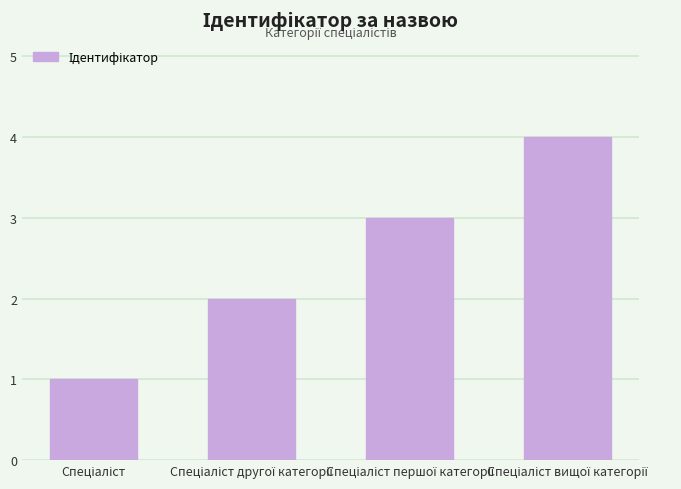

What is the maximum value shown in the chart?

4